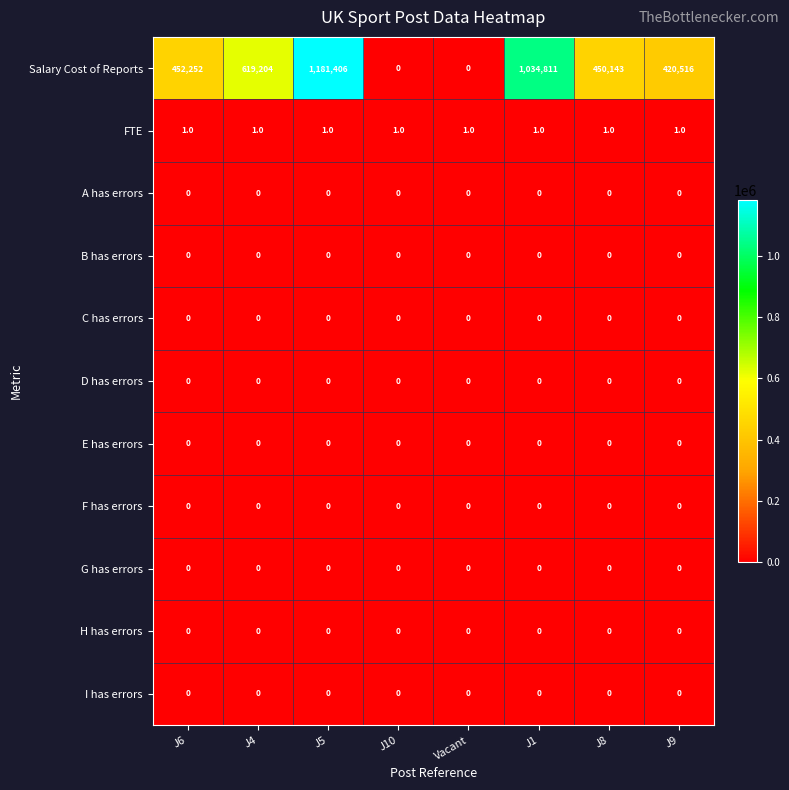

Which series has the largest total across all categories?

Salary Cost of Reports